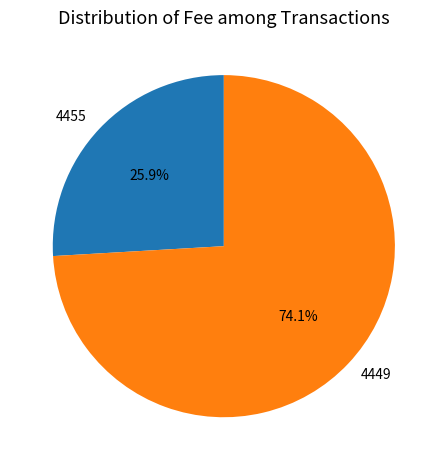

To the nearest percent, what is the combined percentage of 4455 and 4449?

100%